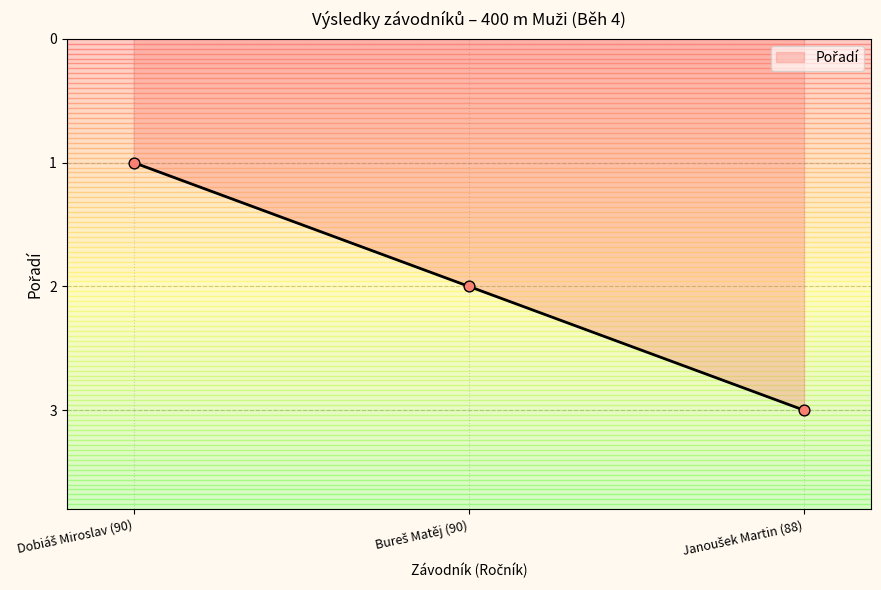

What is the ratio of the value at Janoušek Martin (88) to the value at Bureš Matěj (90)?

1.5